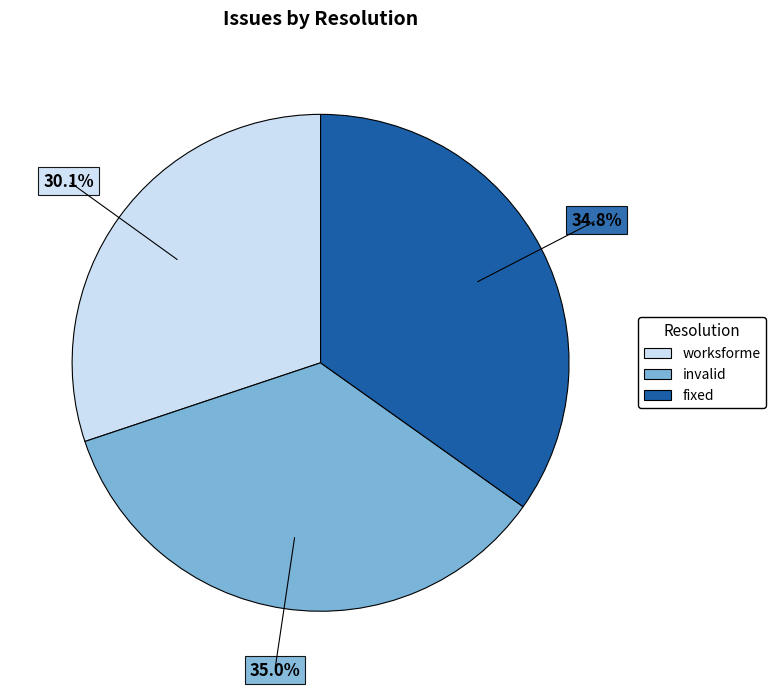

Between invalid and worksforme, which is larger?

invalid